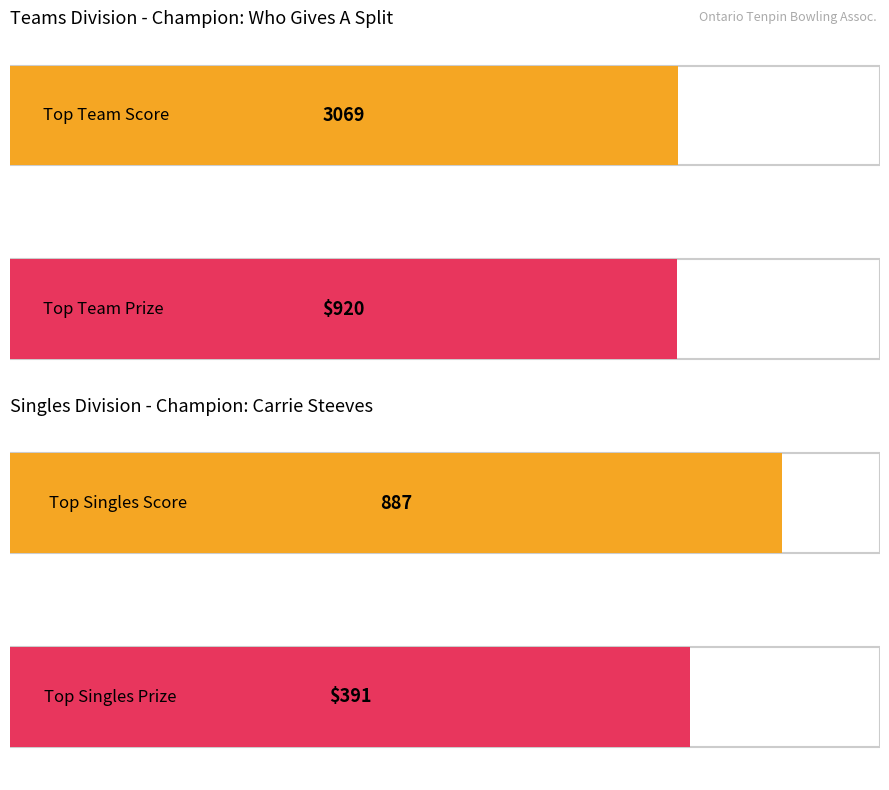

The value of teams_amount at singles_amount is 303. True or false?

False